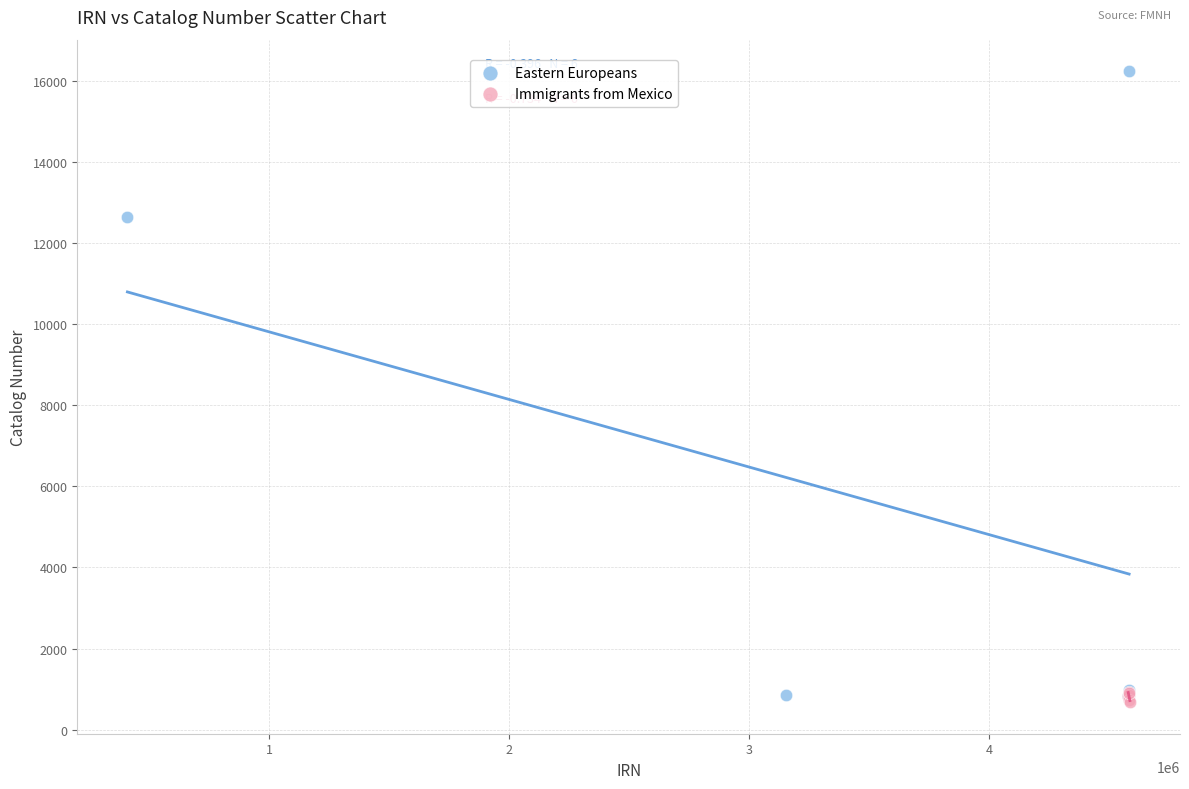

Which series has the largest Y range (max minus min)?

Eastern Europeans